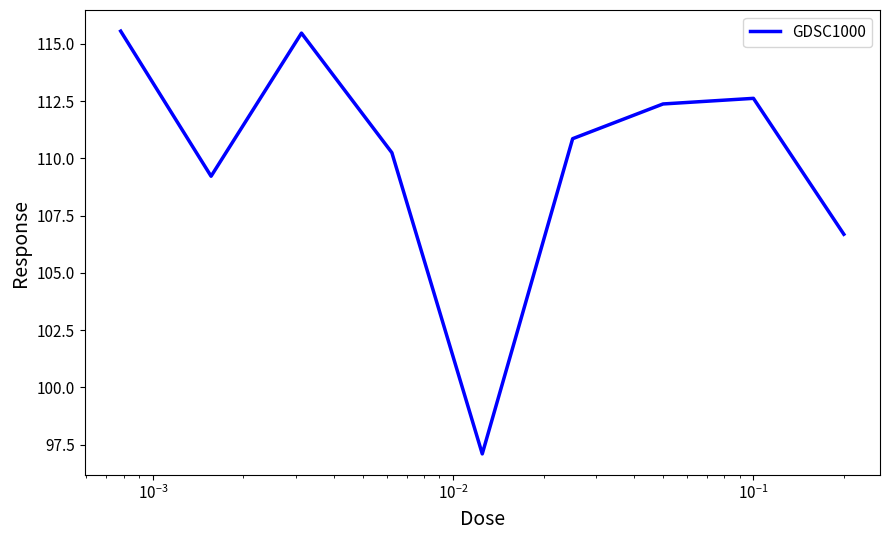

What is the greatest value displayed?

115.6